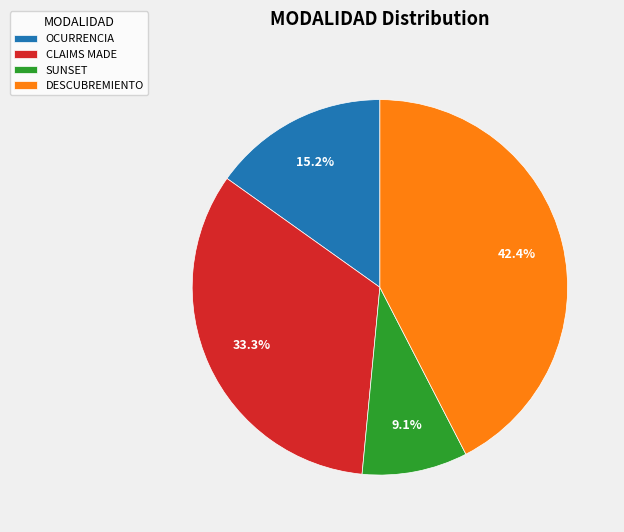

To the nearest percent, what percentage of the pie is CLAIMS MADE?

33%